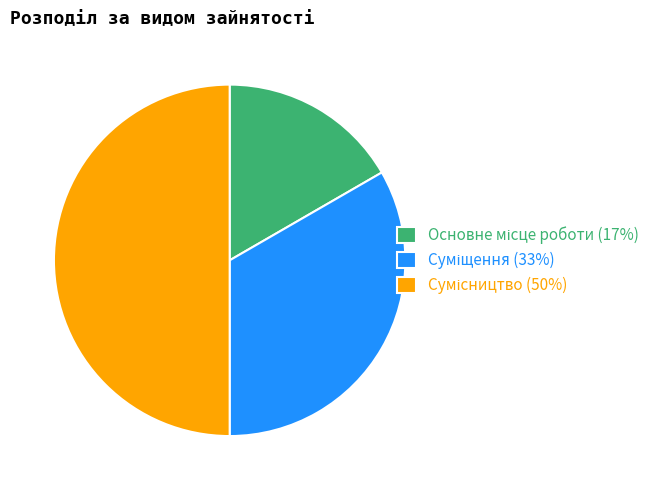

Which slice is the smallest?

Основне місце роботи